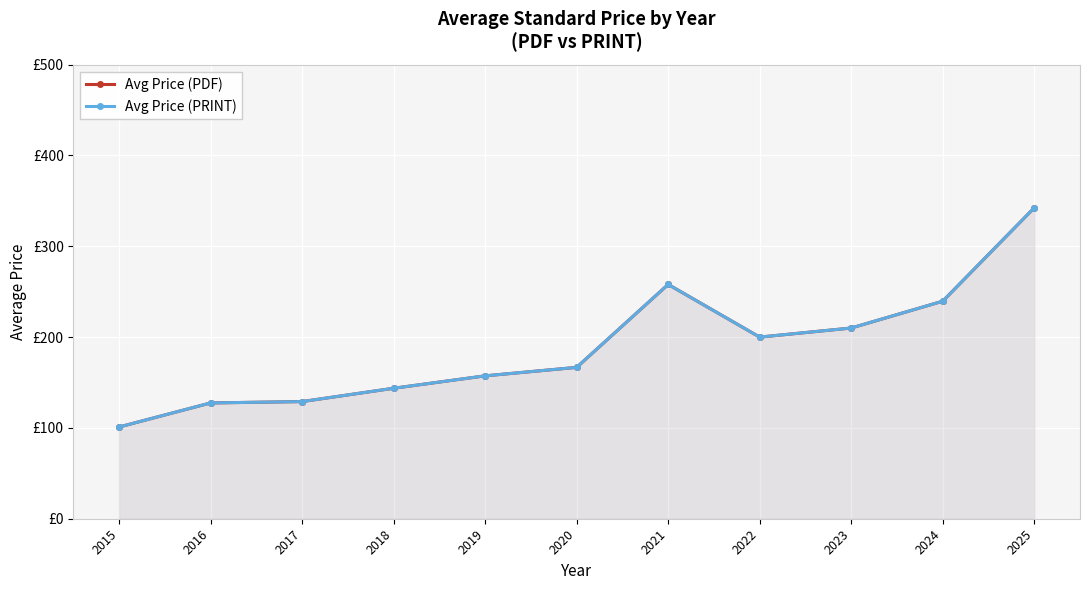

How many interior local valleys does the Avg Price (PRINT) series have?

1